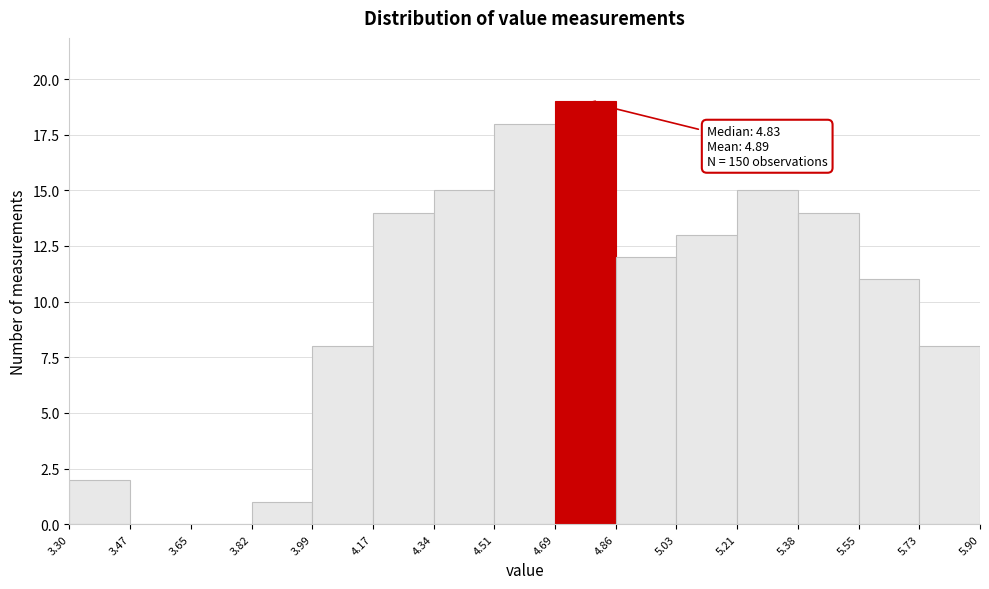

Which range on the x-axis has the tallest bar?

4.69 to 4.86